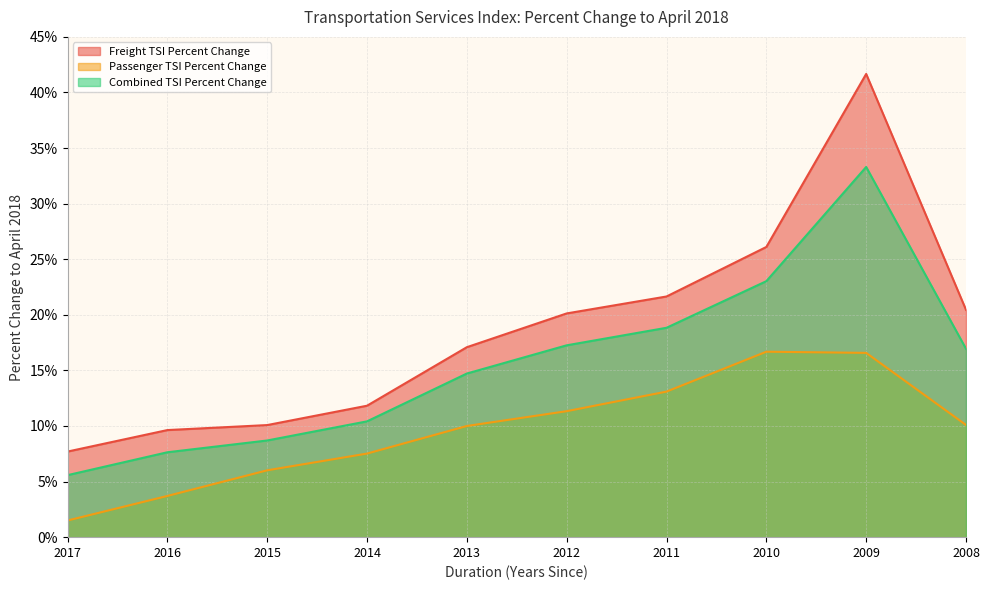

Rank the series at 2014 from highest to lowest value.

Freight TSI Percent Change, Combined TSI Percent Change, Passenger TSI Percent Change